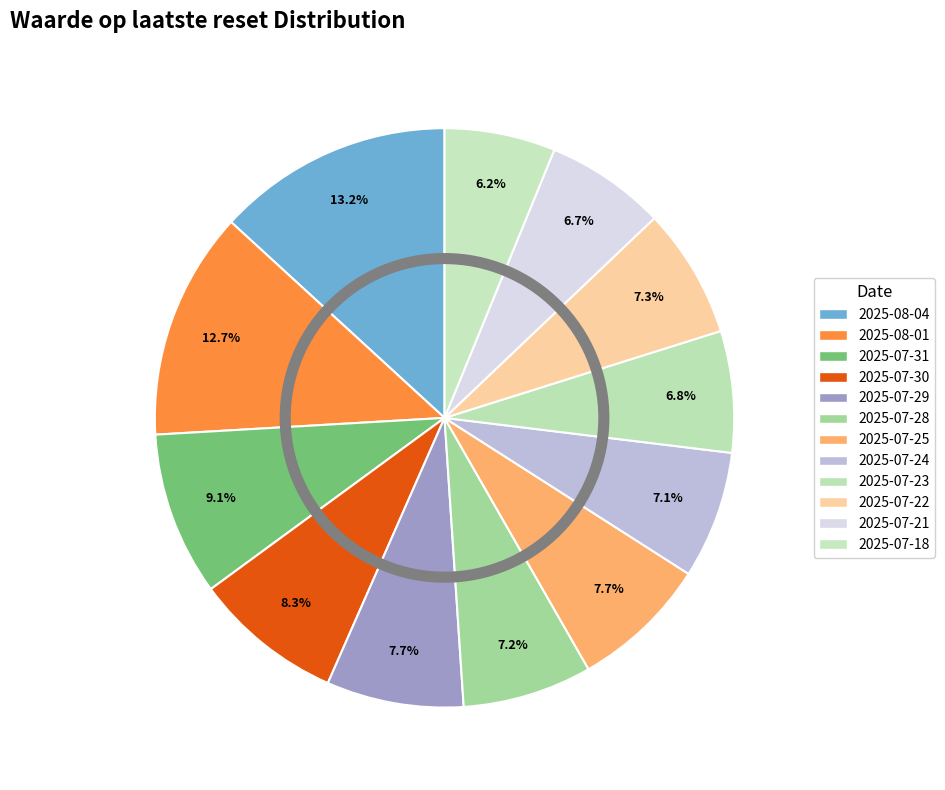

Does 2025-07-31 represent more than half of the total?

No